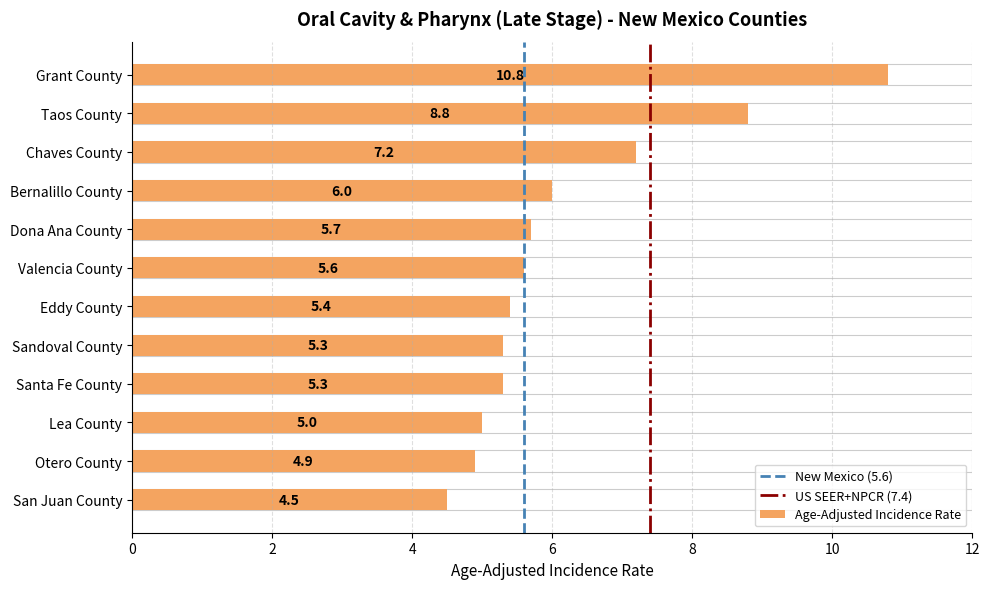

Are the bars horizontal?

Yes